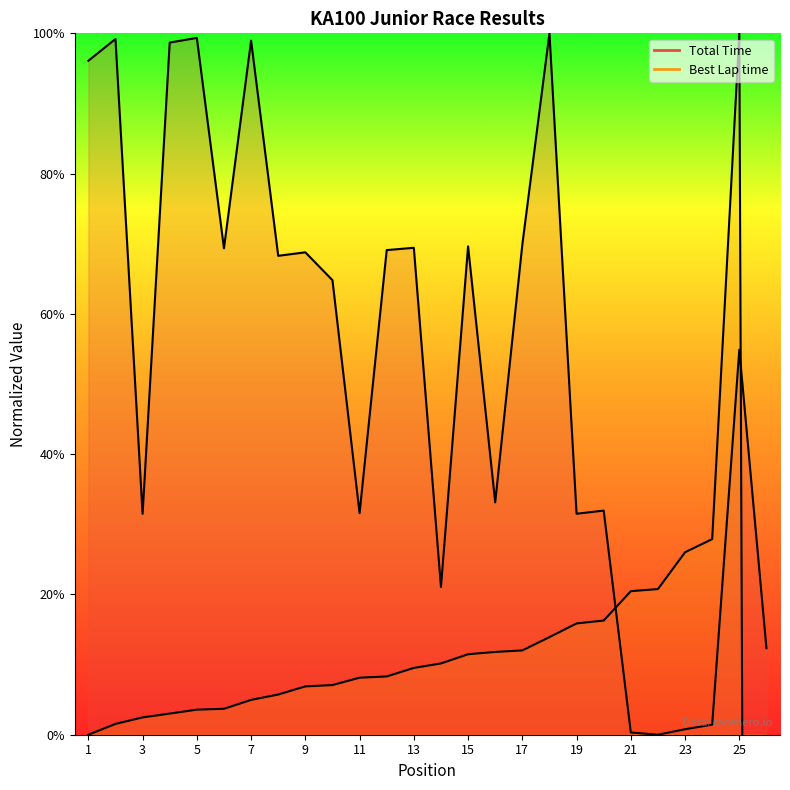

After their last crossing, which series has the higher values: Best Lap time or Total Time?

Total Time